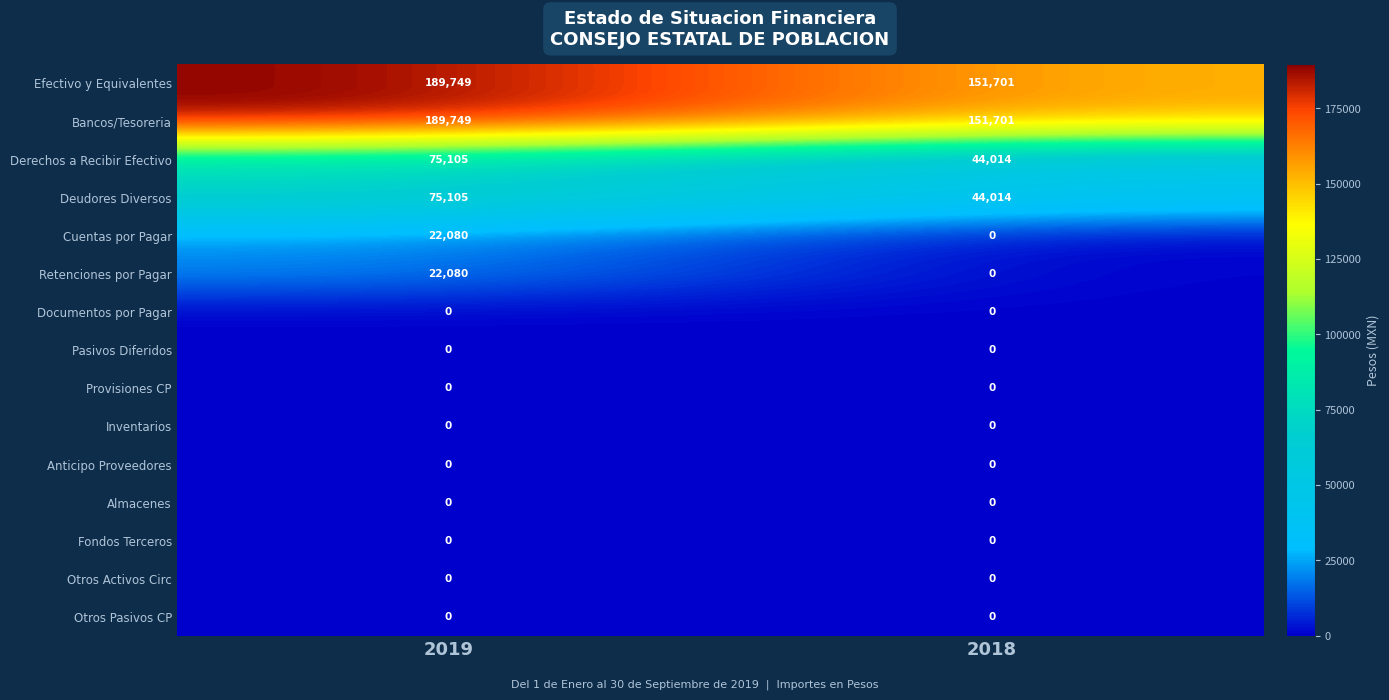

What is the greatest value displayed?

189749